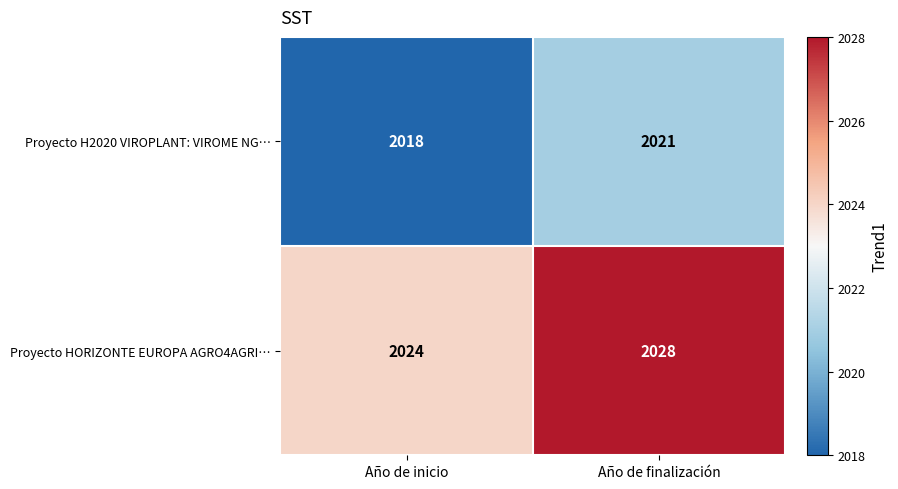

What is the average value of the Proyecto HORIZONTE EUROPA AGRO4AGRI… series?

2026